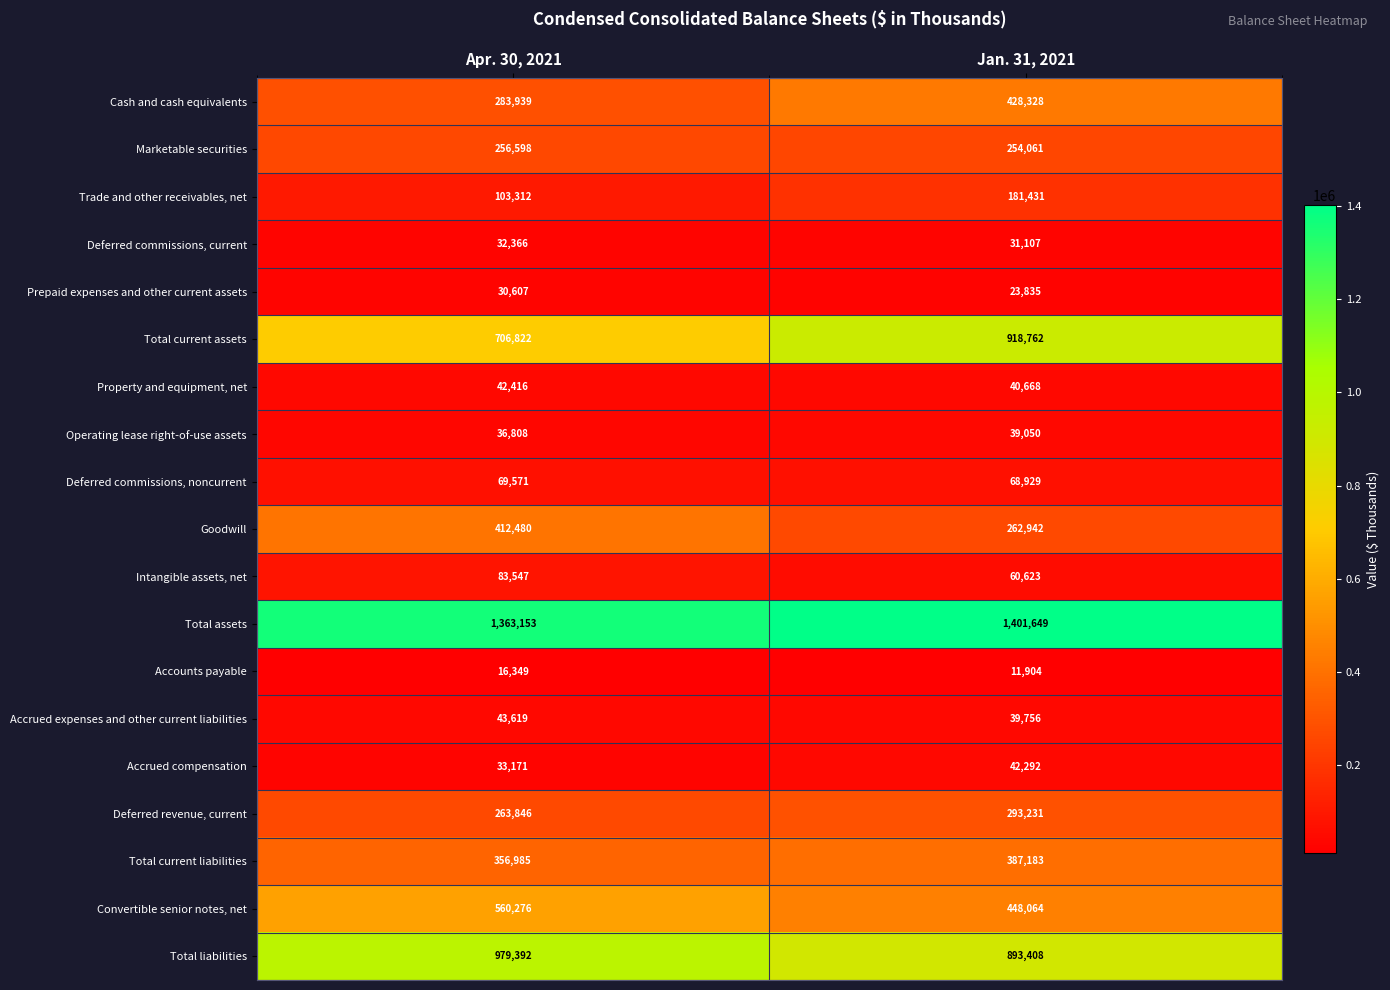

Which series has the largest total across all categories?

Total assets